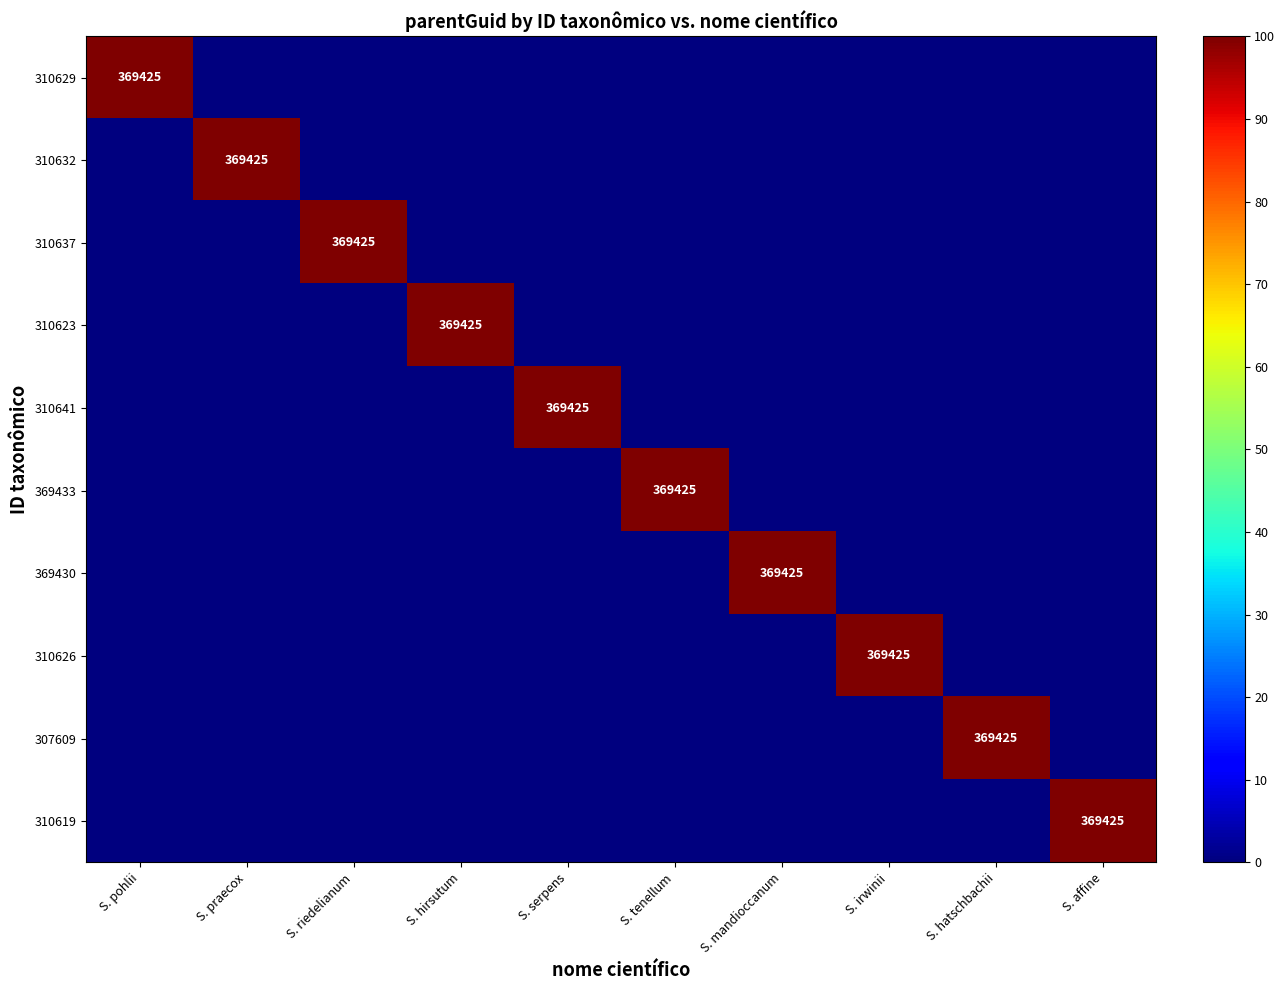

The 369430 series shows 232424 at S. mandioccanum. True or false?

False